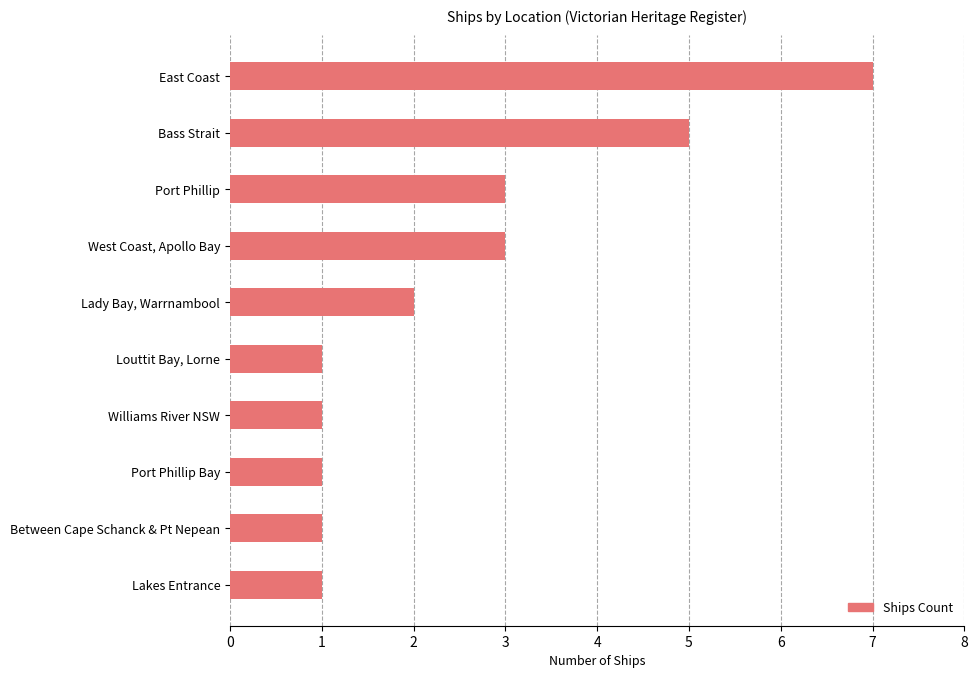

What is the change in value from Williams River NSW to Bass Strait?

+4